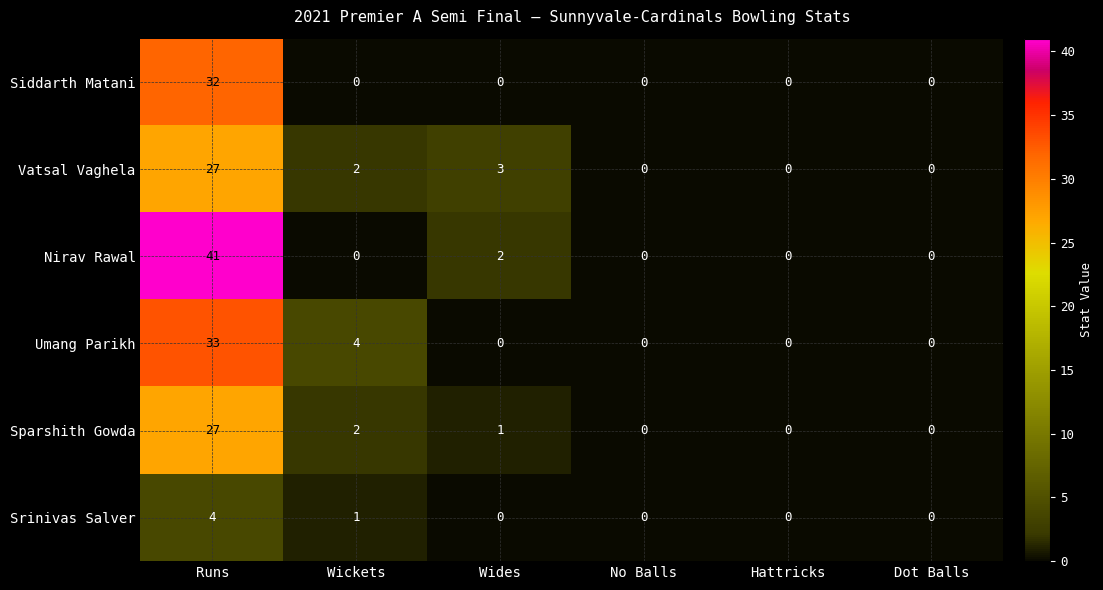

What is the approximate value of Srinivas Salver at Runs?

4